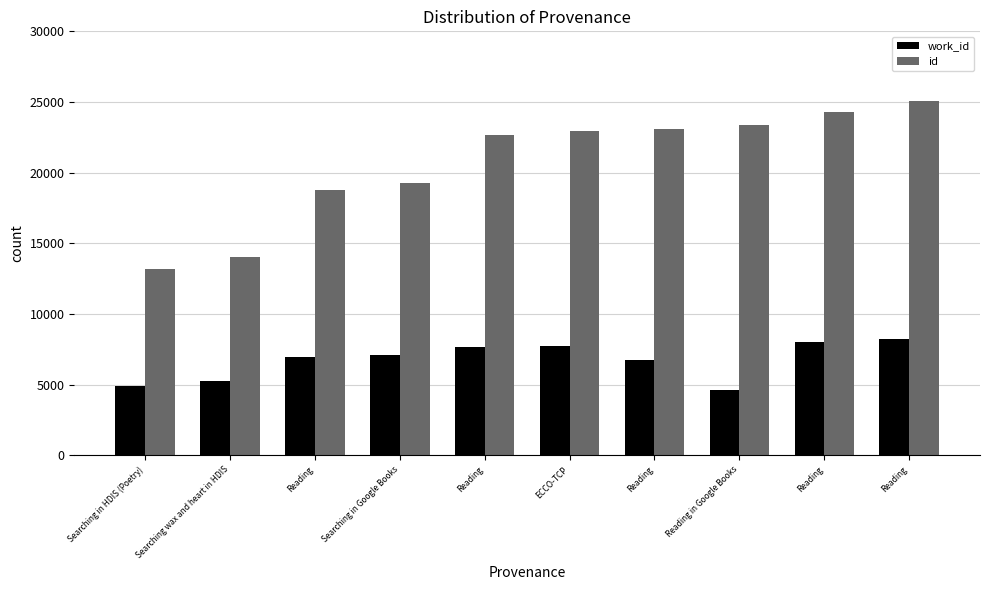

How many data points does each series have?

10